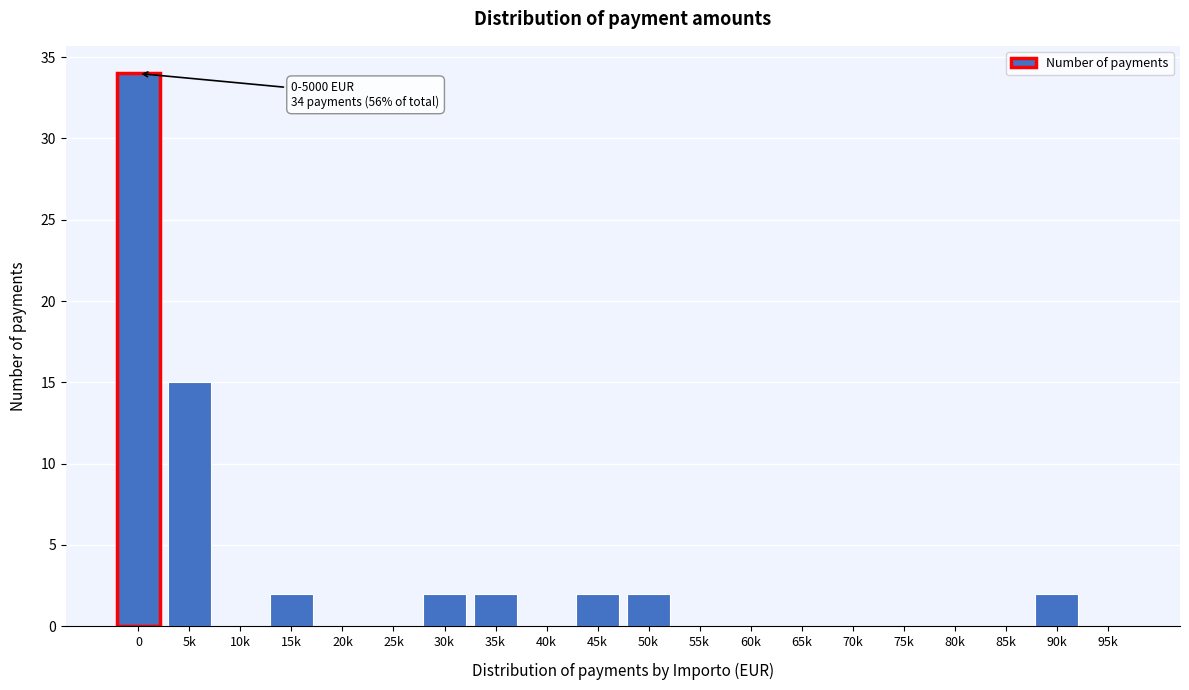

Reading right to left, extract all data points from this chart.

95k=0	90k=2	85k=0	80k=0	75k=0	70k=0	65k=0	60k=0	55k=0	50k=2	45k=2	40k=0	35k=2	30k=2	25k=0	20k=0	15k=2	10k=0	5k=15	0=34